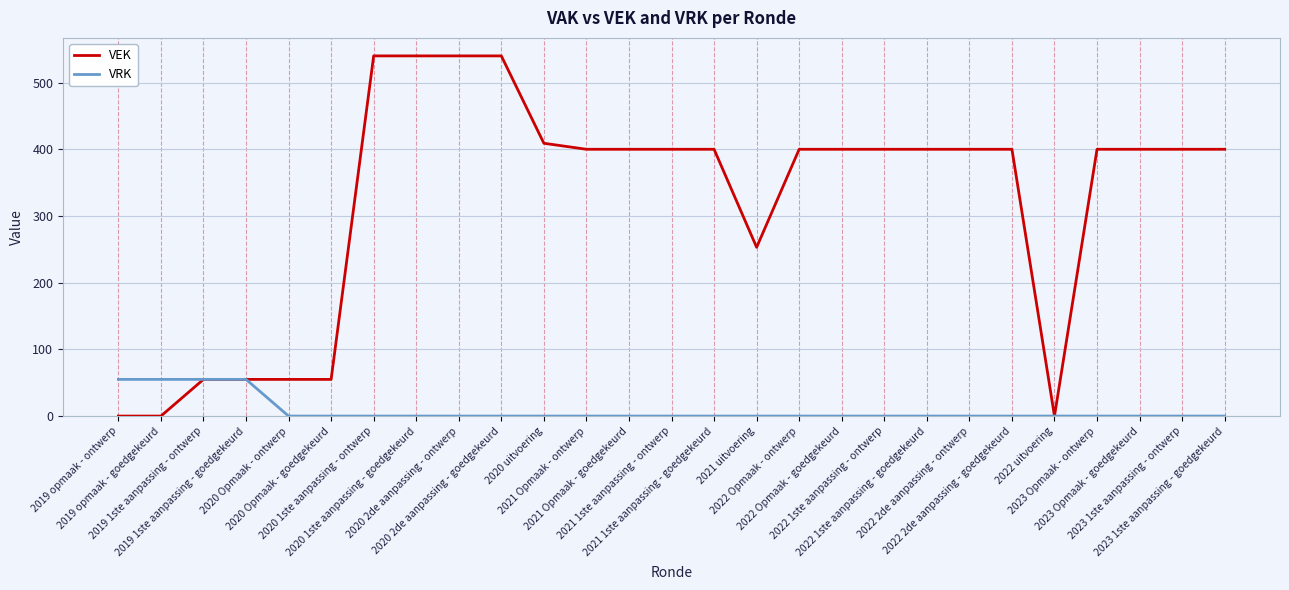

At which label is VEK closest to 270?

2021 uitvoering